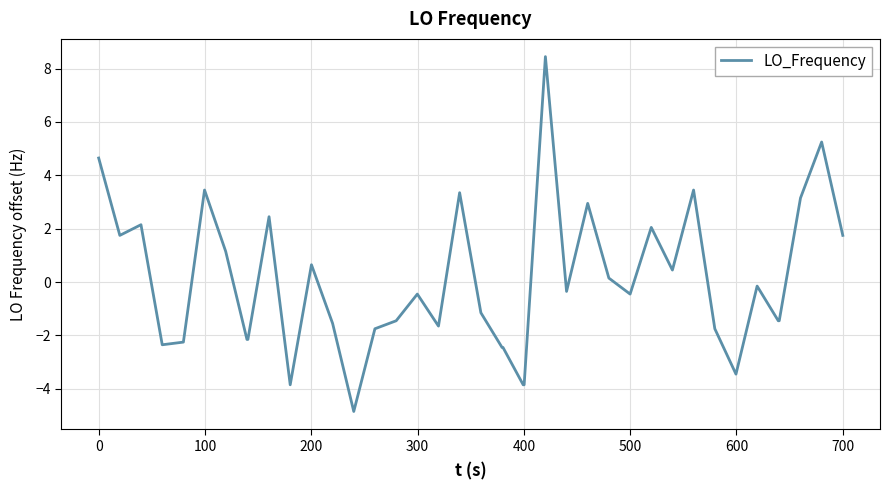

What is the smallest value displayed?

-4.8